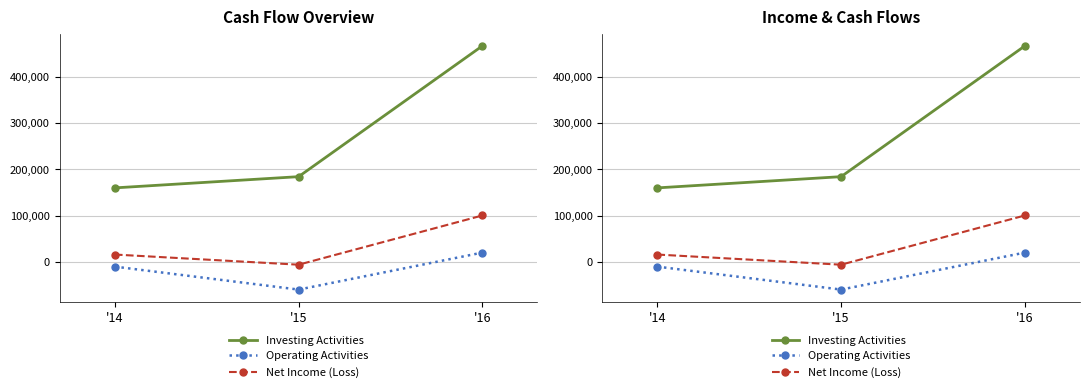

True or false: Investing Activities has a value of 184028 at '15.

True